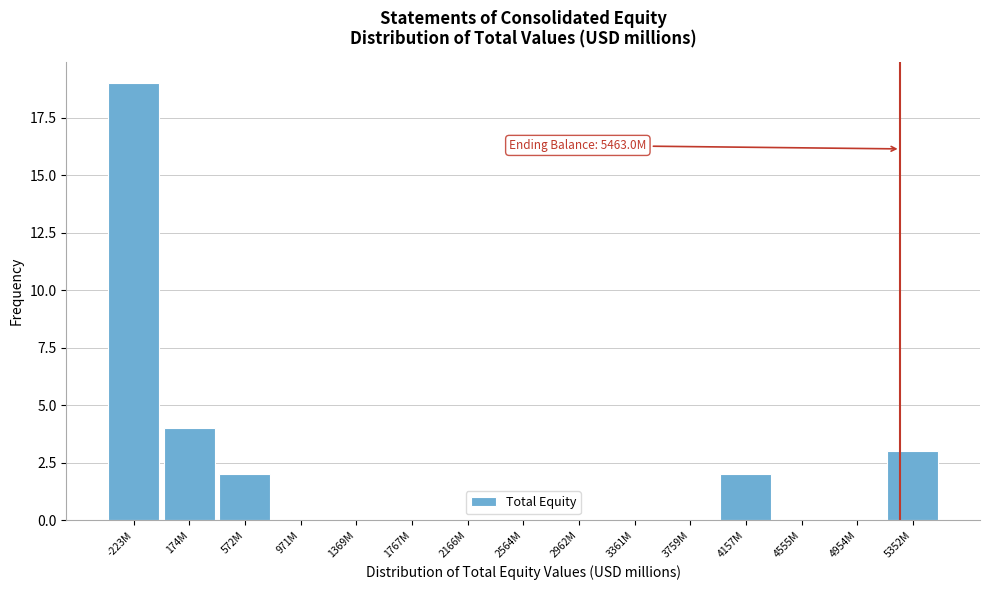

Reading left to right, list all the values displayed in this chart.

-223M=19	174M=4	572M=2	971M=0	1369M=0	1767M=0	2166M=0	2564M=0	2962M=0	3361M=0	3759M=0	4157M=2	4555M=0	4954M=0	5352M=3